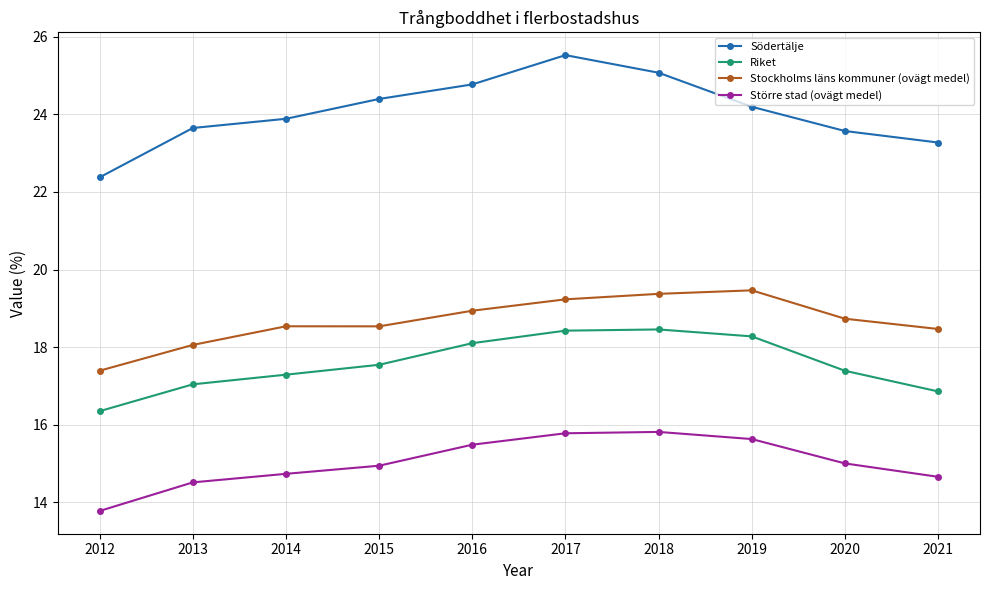

True or false: Större stad (ovägt medel) and Stockholms läns kommuner (ovägt medel) intersect in this chart.

False